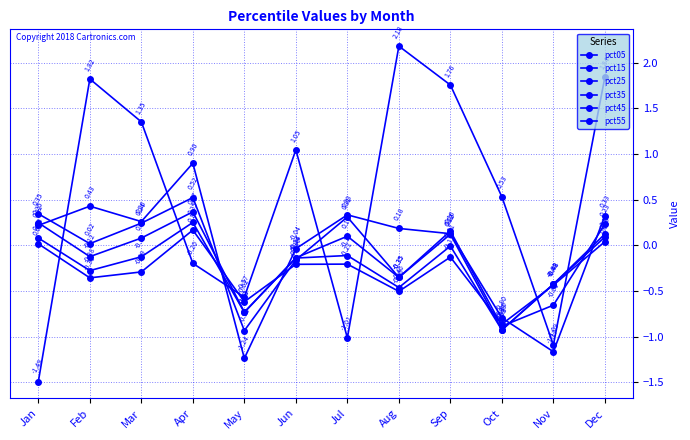

At which label does pct35 reach its peak?

Apr